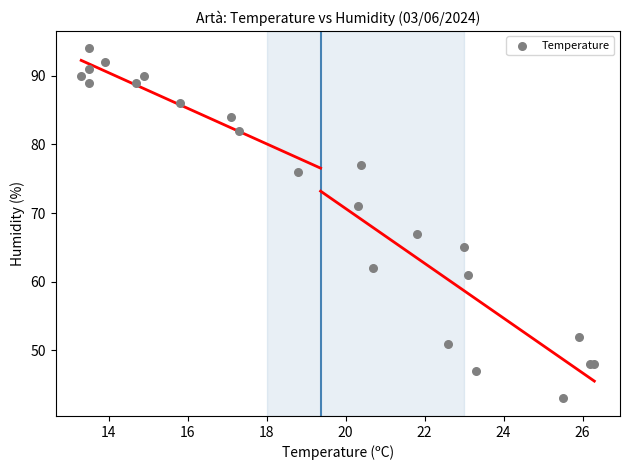

What Y value in the scatter plot is closest to 68?

67